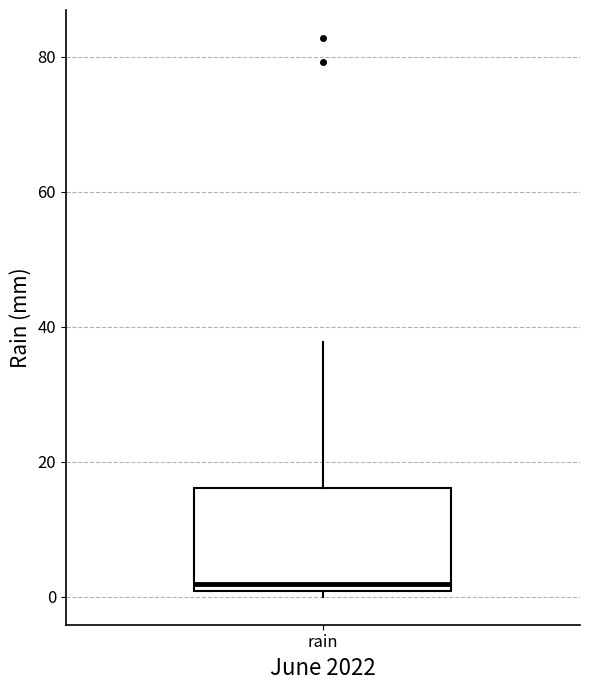

Read this box plot against the y-axis: the position of the median line, the range covered by the box, and the ends of both whiskers. The values are not printed on the chart, so give them approximately, as read against the axis.

median 2, box 0 to 16, whiskers 0 (just below the box's lower edge) to 38